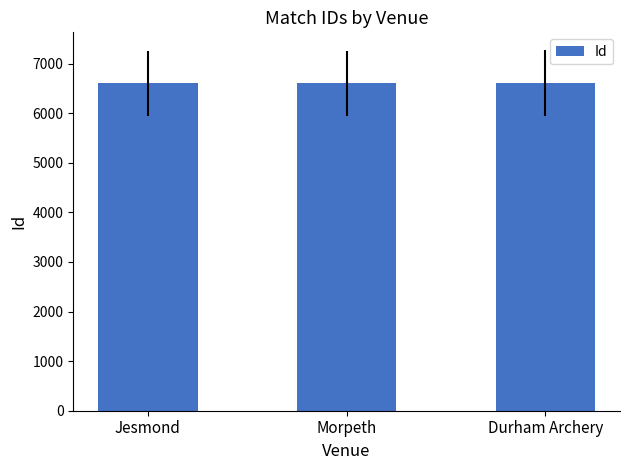

What is the difference between the maximum and second lowest values?

3